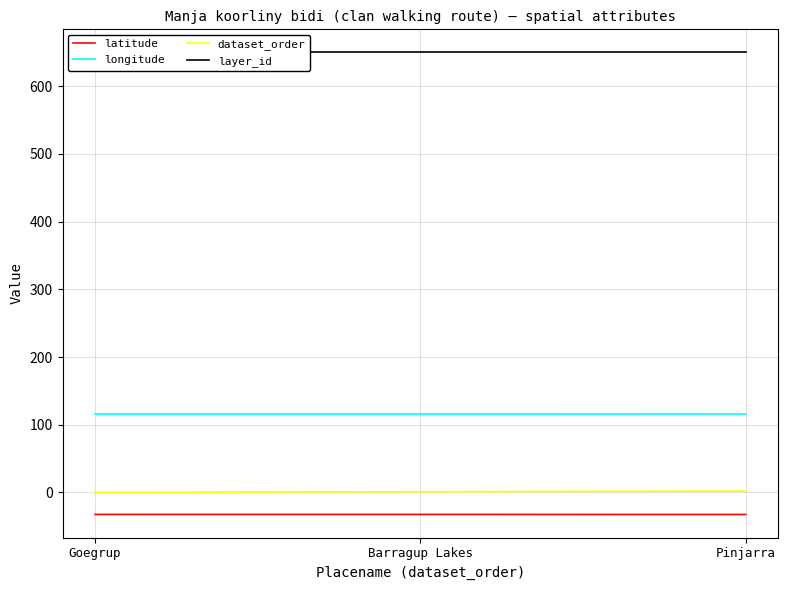

Rank the series by their maximum value, from lowest to highest.

latitude, dataset_order, longitude, layer_id